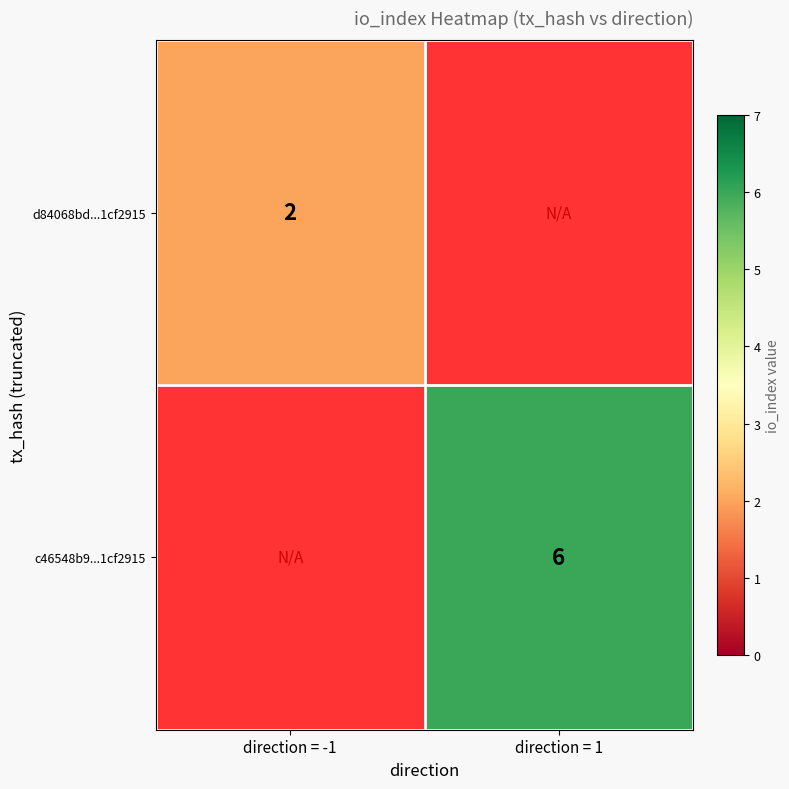

Count the number of categories in the chart.

2